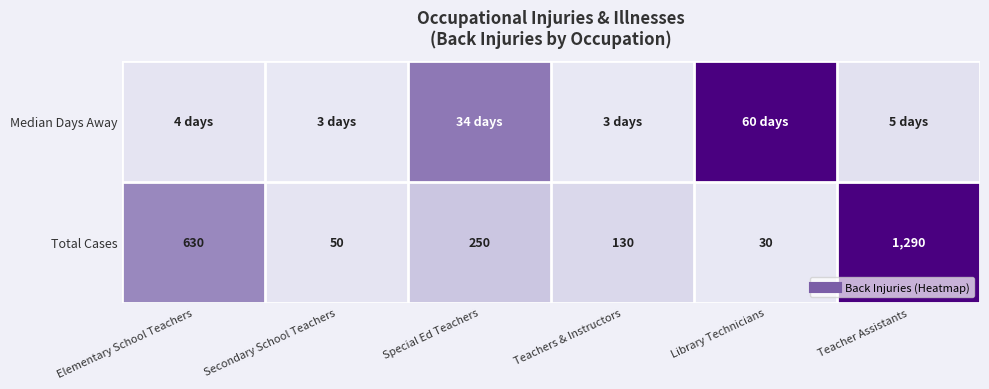

Rank the series at Library Technicians from highest to lowest value.

Median Days Away, Total Cases